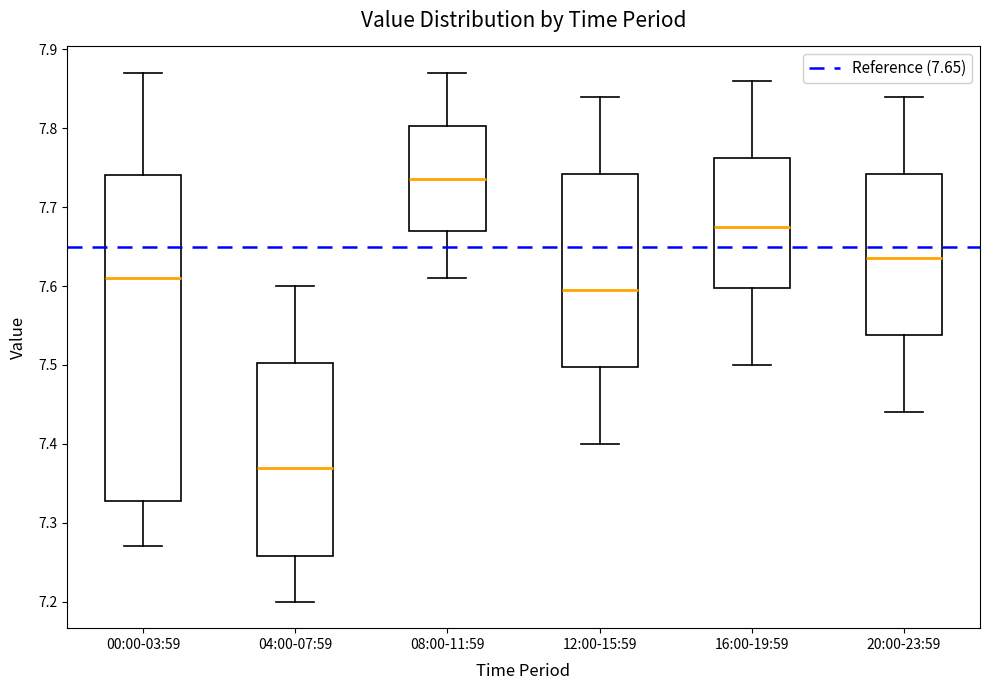

Where is the upper edge of the box for 04:00-07:59 on the y-axis? The values are not printed on the chart, so give them approximately, as read against the axis.

7.50